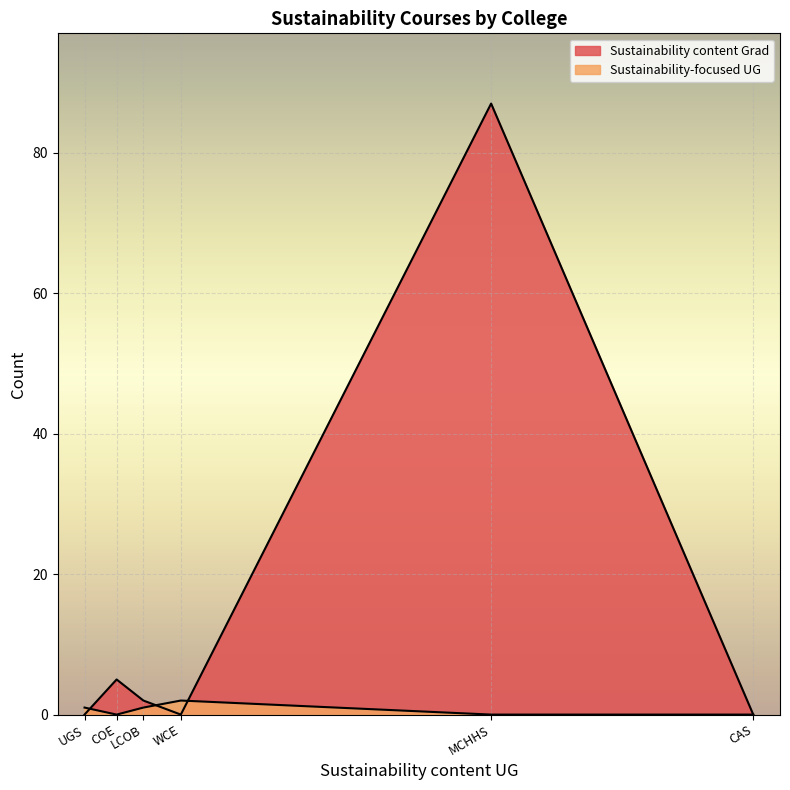

Which category has the lowest value in the Sustainability content Grad series?

CAS